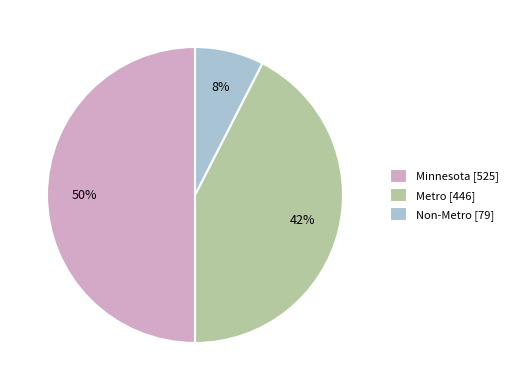

What is the largest slice in the pie chart?

Minnesota